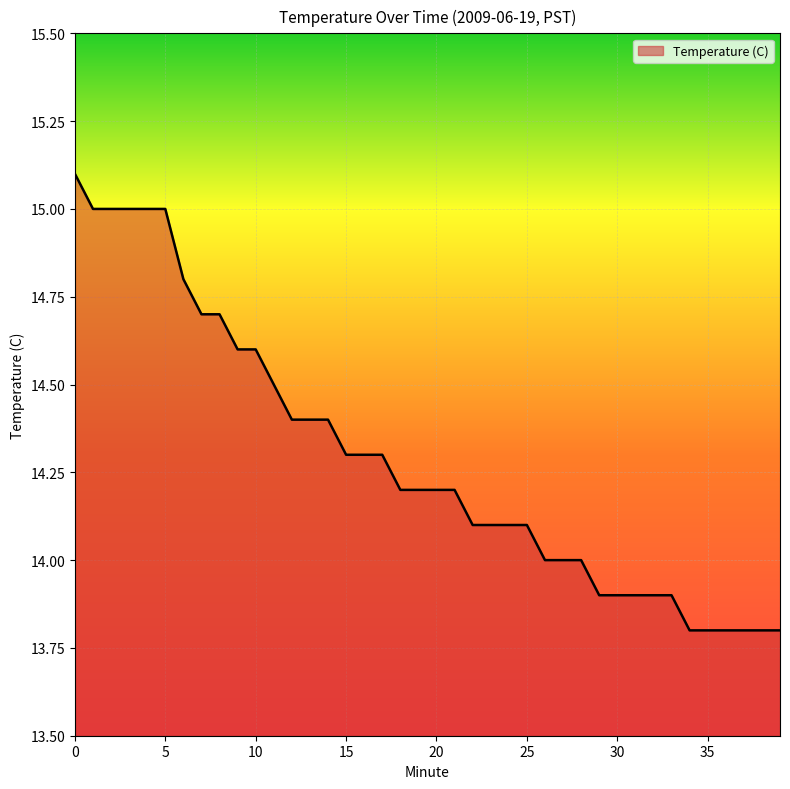

What is the difference between the maximum and minimum values?

1.3